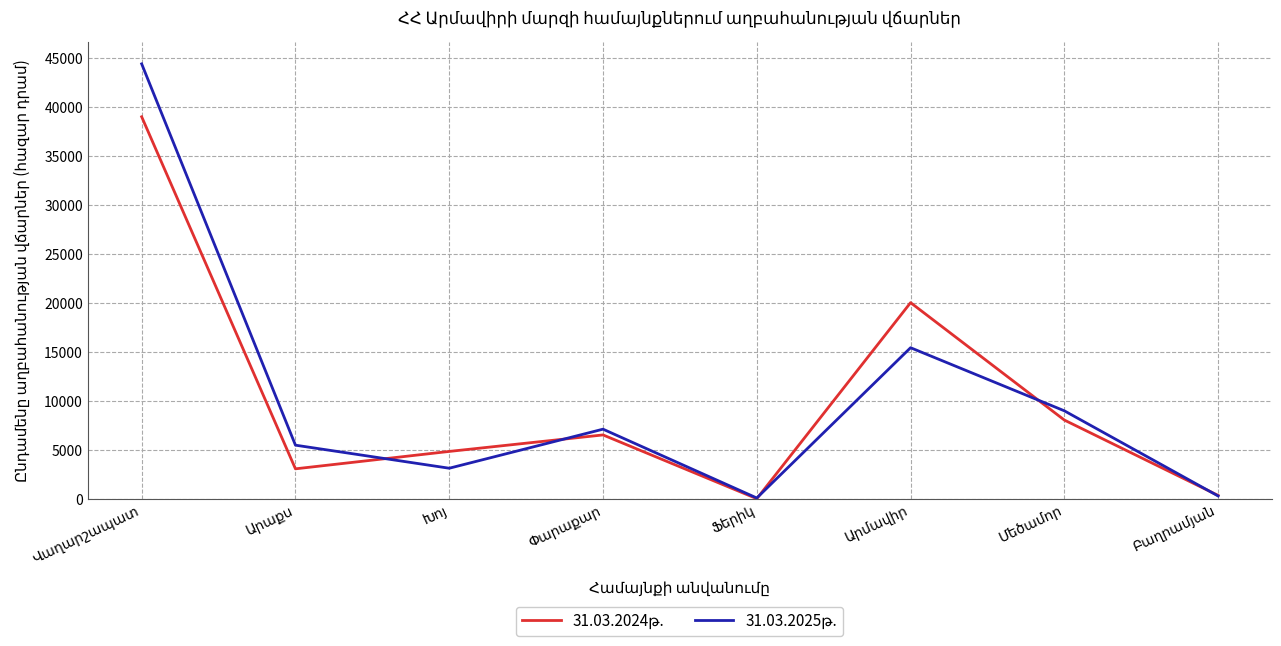

What is the greatest value displayed?

44383.7